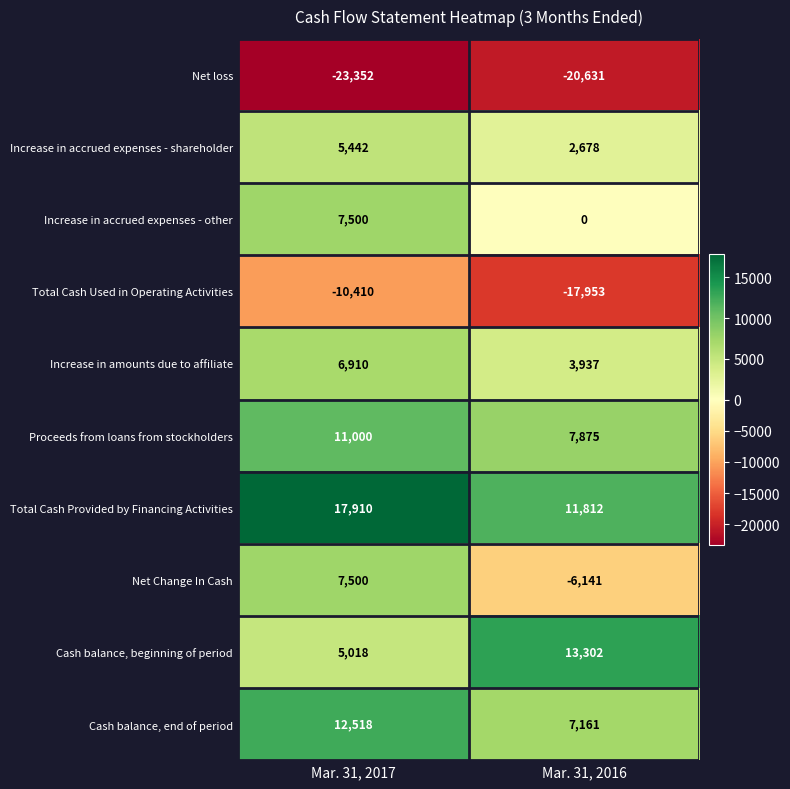

What is the sum of the Net loss values at Mar. 31, 2017 and Mar. 31, 2016?

-43983